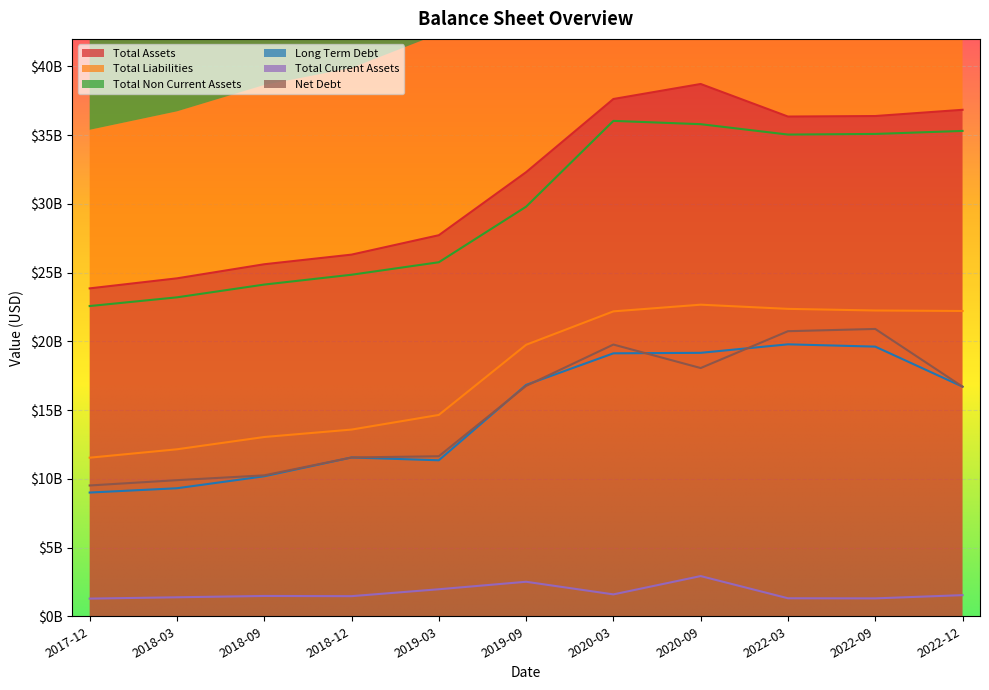

The Total Current Assets series shows 958411153 at 2019-09. True or false?

False